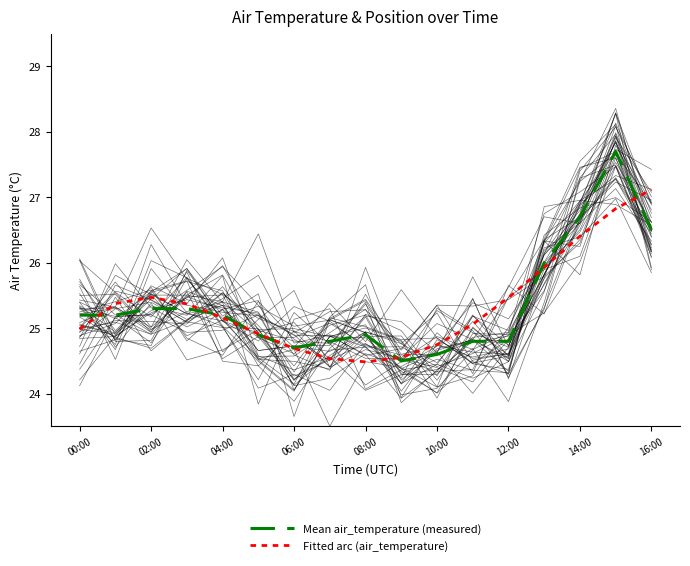

What are all the series names shown in the legend?

Mean air_temperature (measured), Fitted arc (air_temperature)